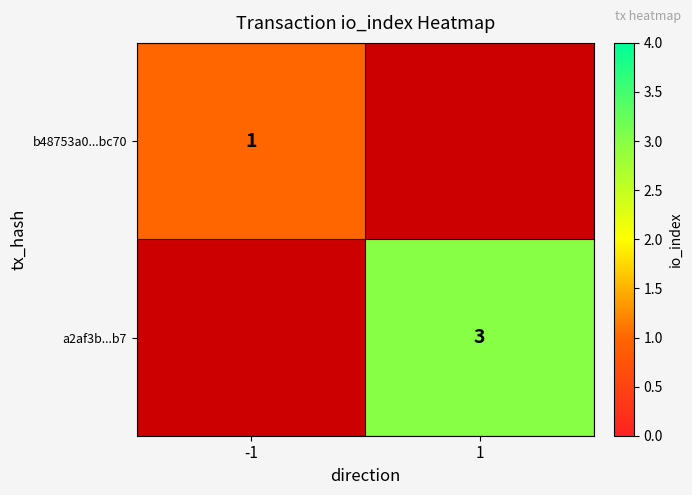

How many series are shown in this chart?

2